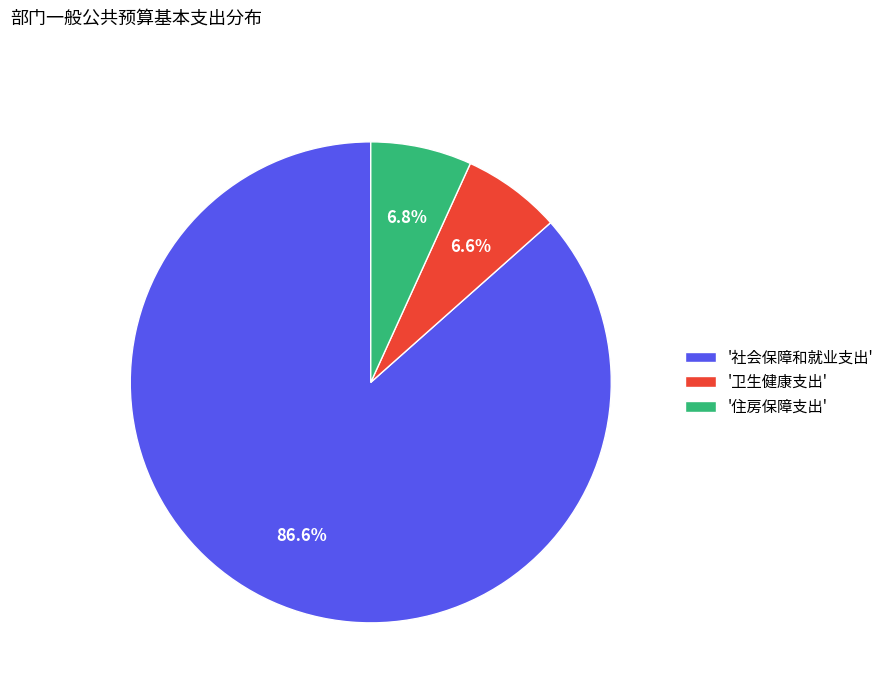

How many segments does this pie chart have?

3